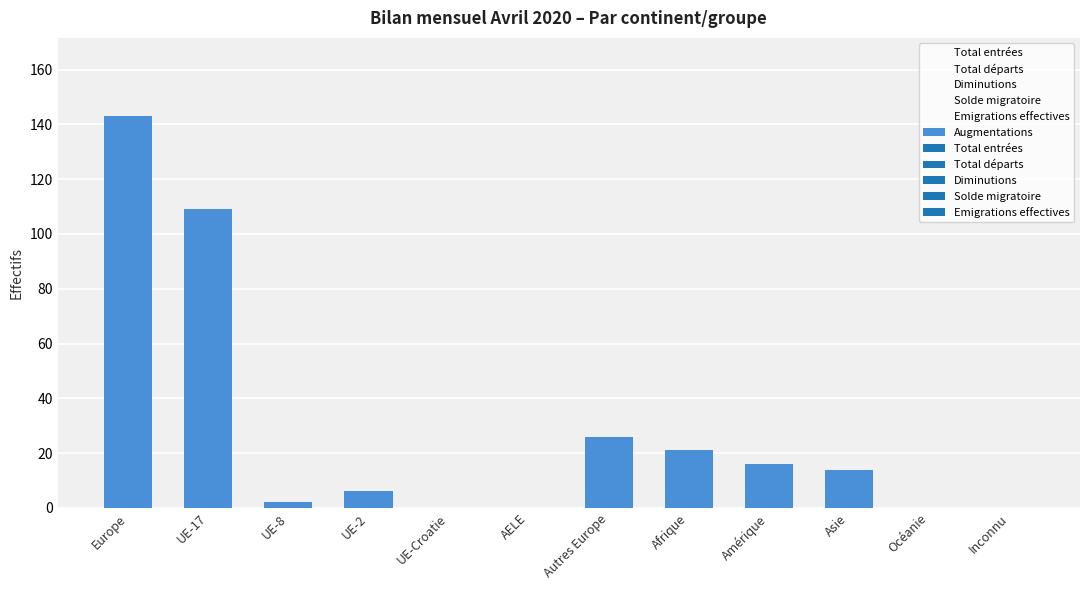

The Total départs series shows 8 at Amérique. True or false?

False